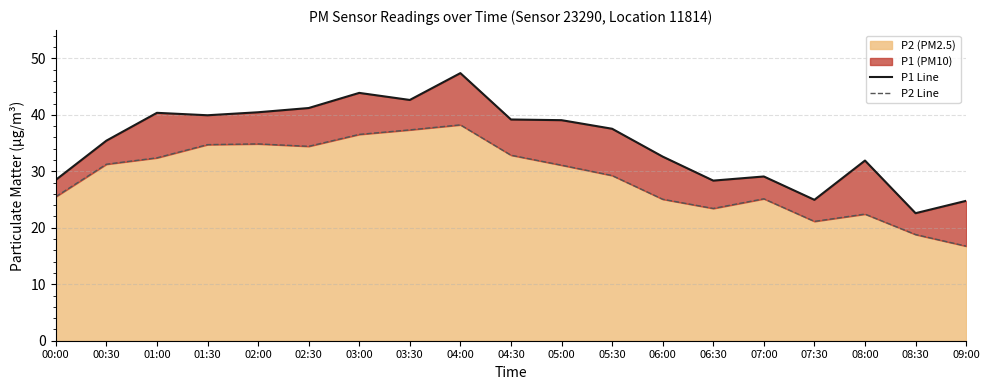

What is the maximum value shown in the chart?

47.4